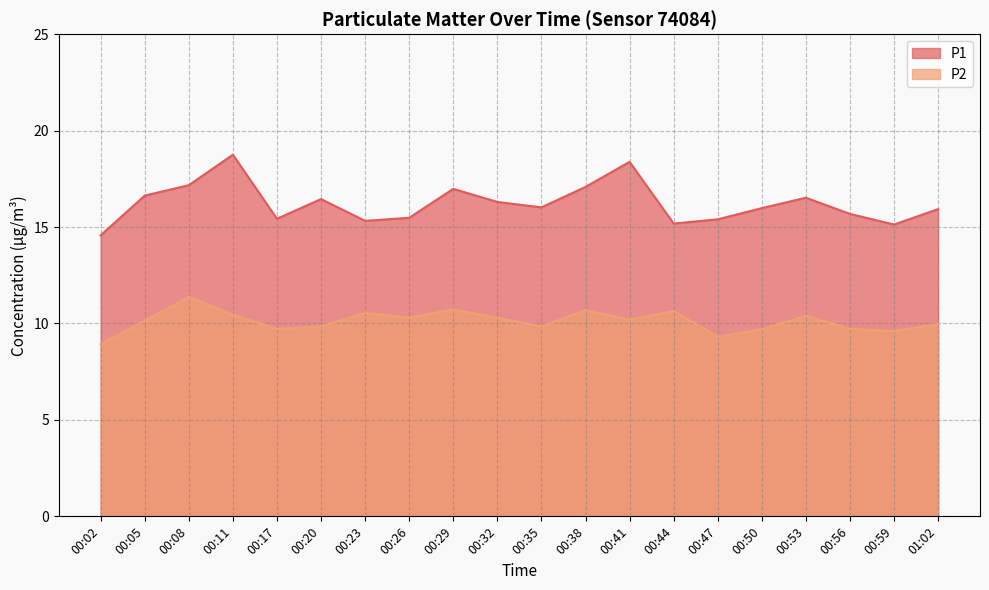

True or false: P2 has more than 0 interior local peaks.

True